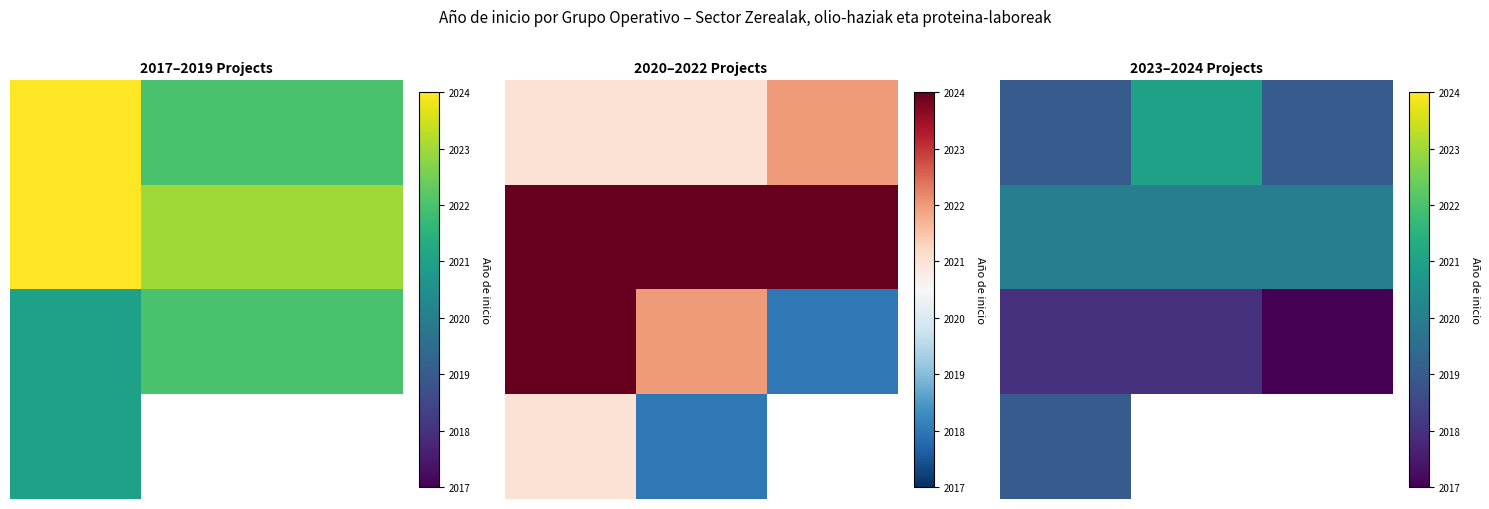

Which category has the lowest value across all series?

2